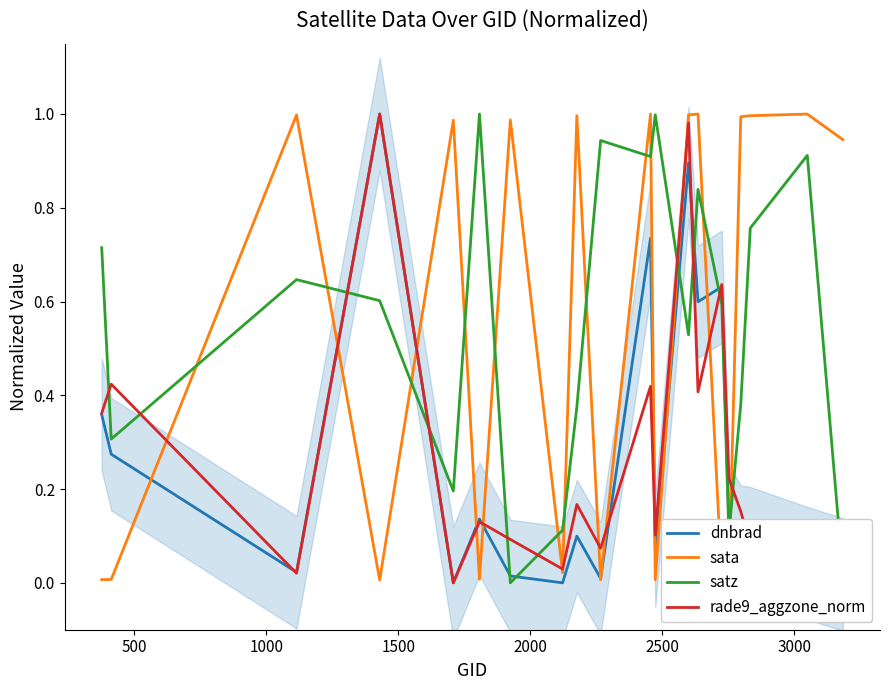

True or false: dnbrad has more than 0 interior local peaks.

True